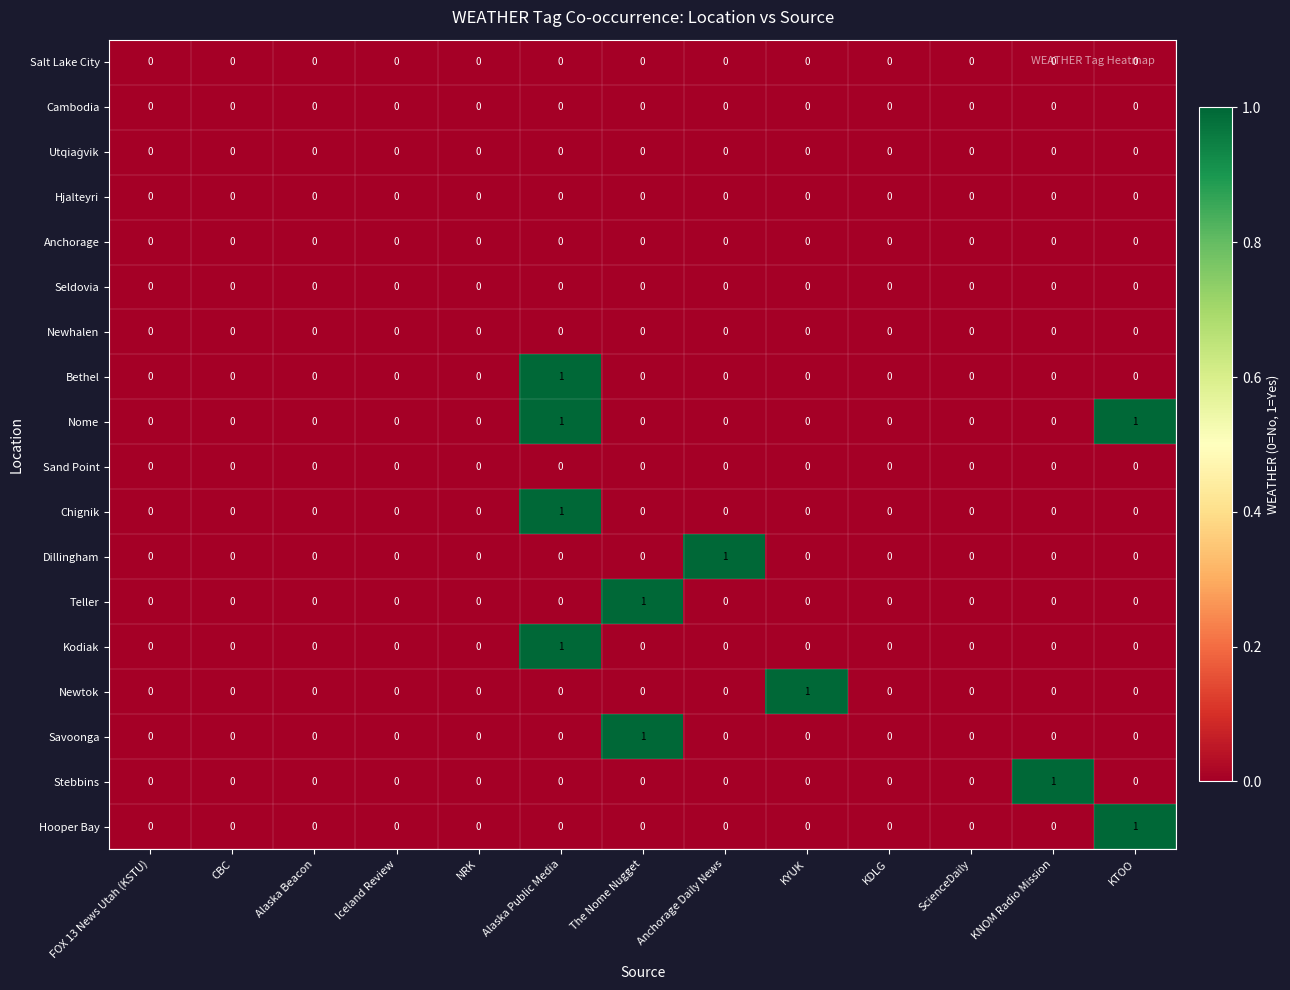

At which category is the sum across all series the highest?

Alaska Public Media